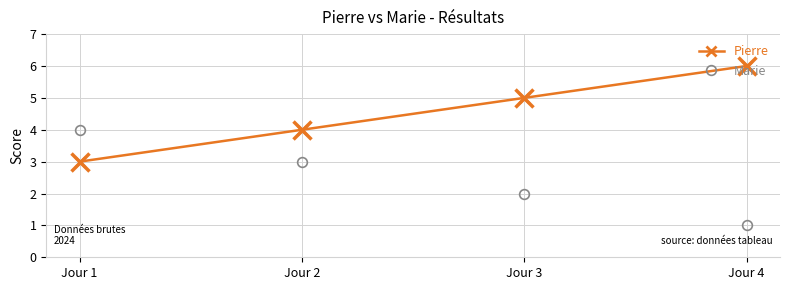

Reading left to right, what are all the values shown in this chart?

Pierre: Jour 1=3	Jour 2=4	Jour 3=5	Jour 4=6
Marie: Jour 1=4	Jour 2=3	Jour 3=2	Jour 4=1